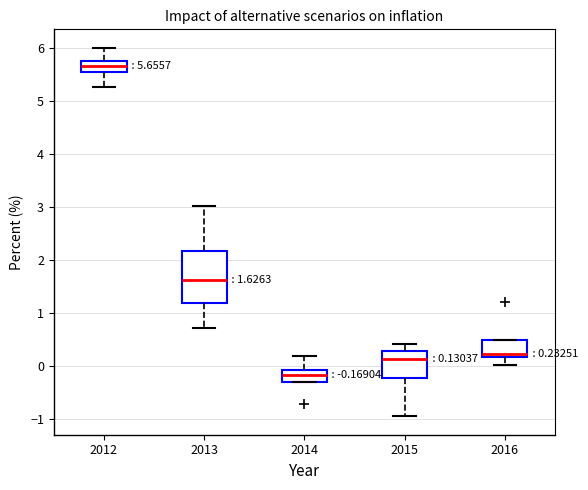

Comparing the boxes themselves (not the whiskers), which one is the tallest?

2013